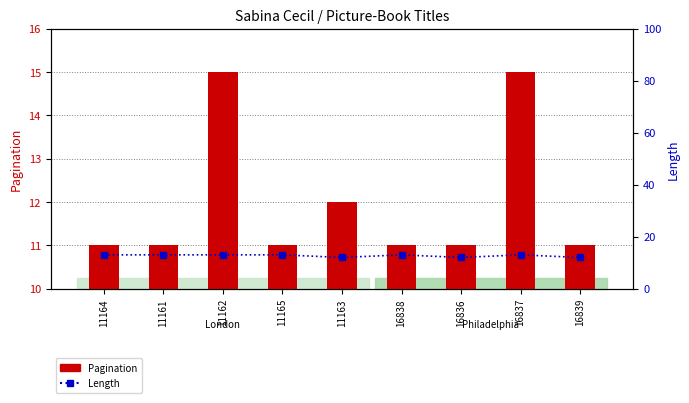

What is the difference between the maximum and minimum values in the Length (Width) series?

1